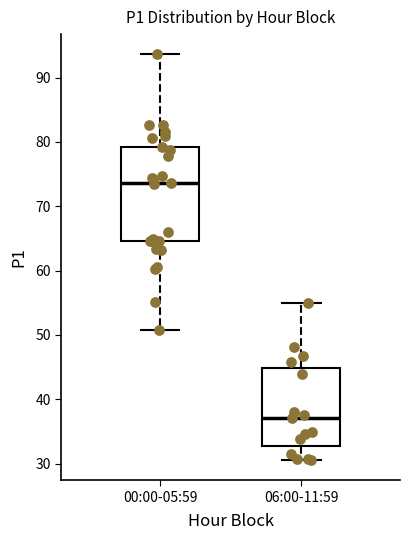

Which box is the tallest, from its lower edge to its upper edge?

00:00-05:59